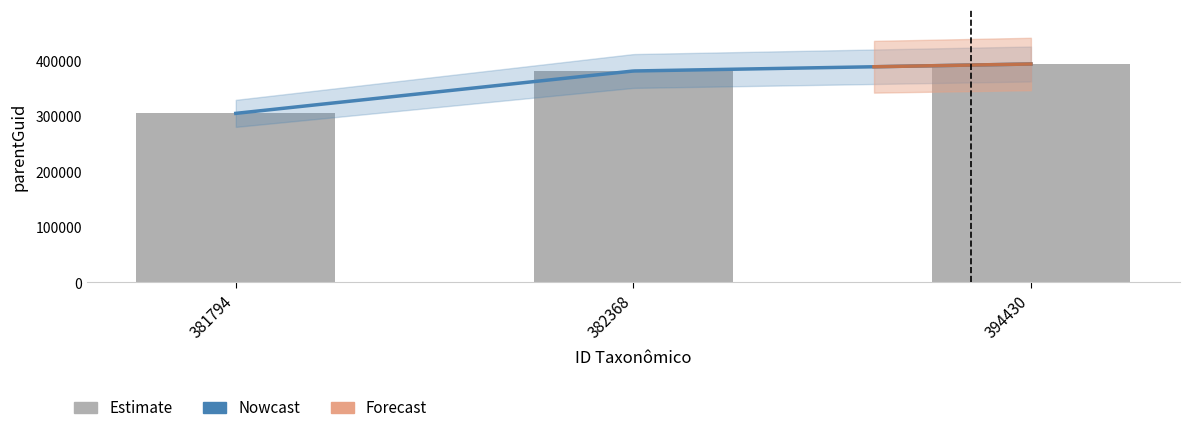

What is the value of the 1st bar from the left?

305264